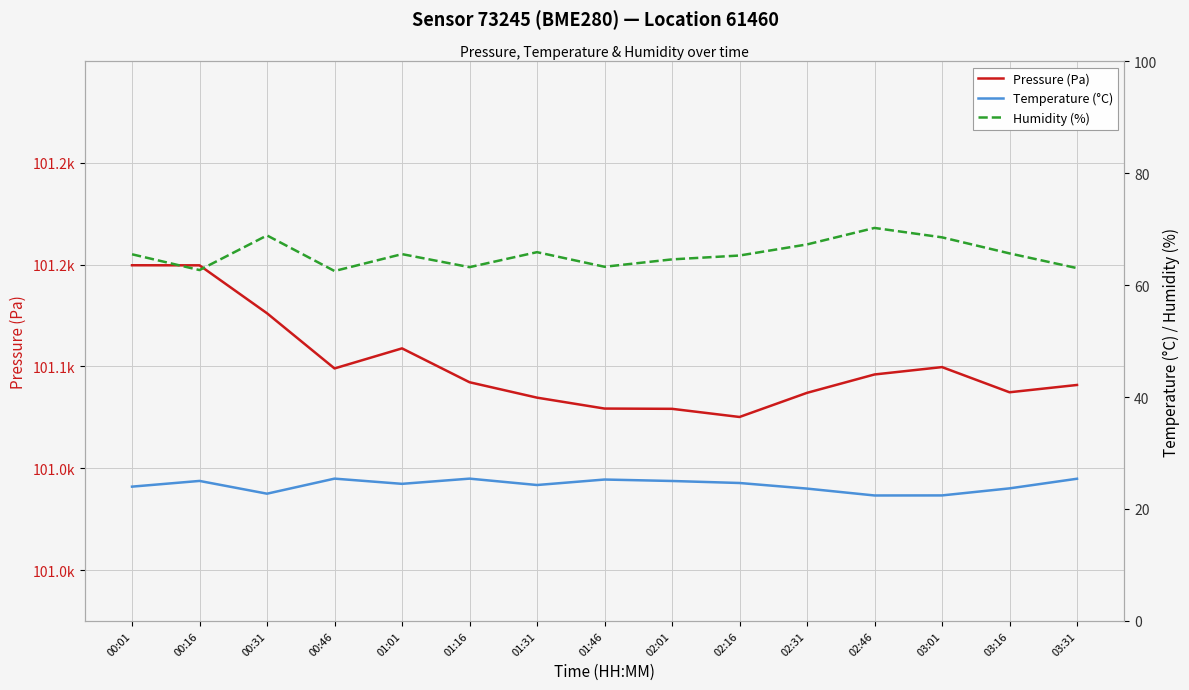

True or false: Humidity (%) and Pressure (Pa) cross at least once.

False